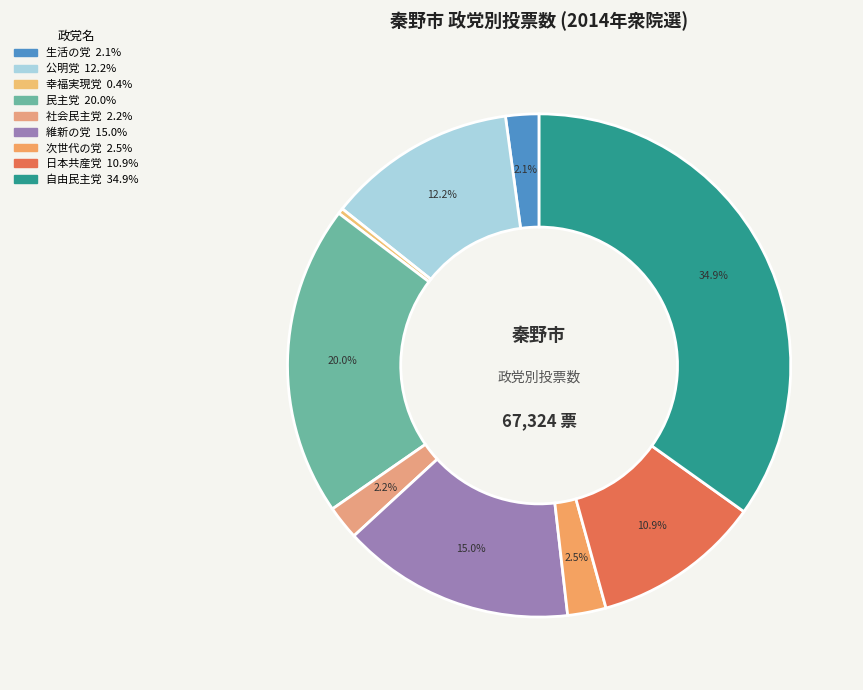

The 維新の党 slice represents 7% of the pie. True or false?

False